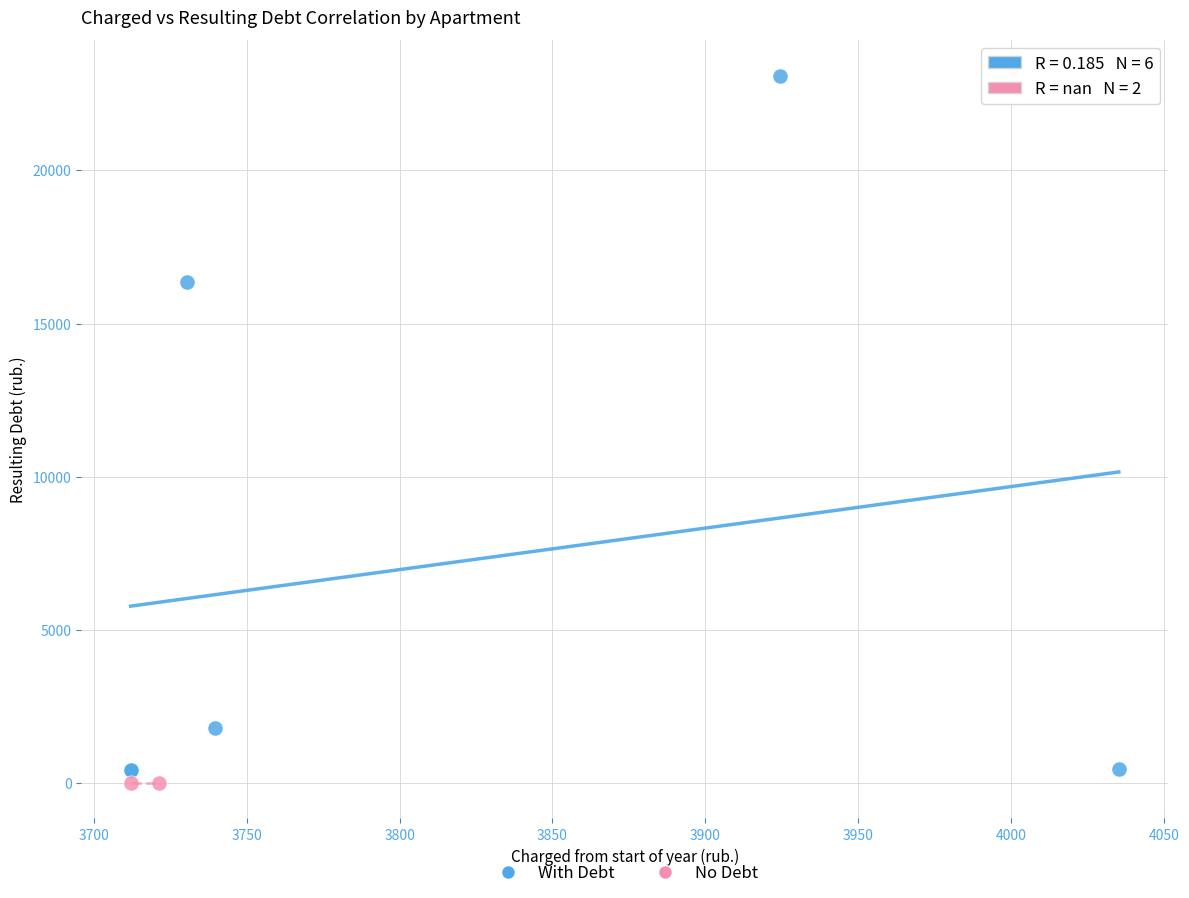

What are all the series names shown in the legend?

With Debt, No Debt